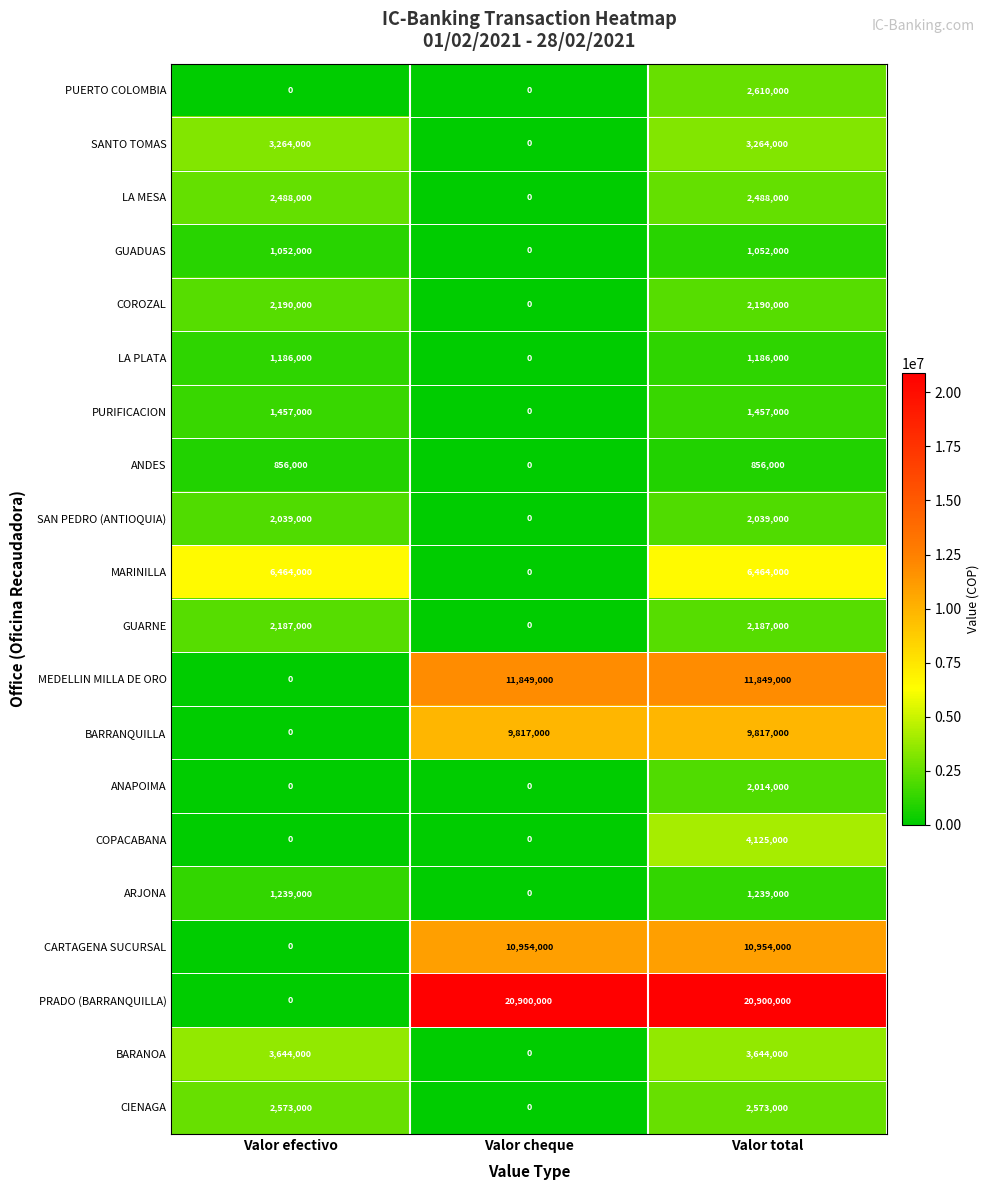

What is the maximum value shown in the chart?

20900000